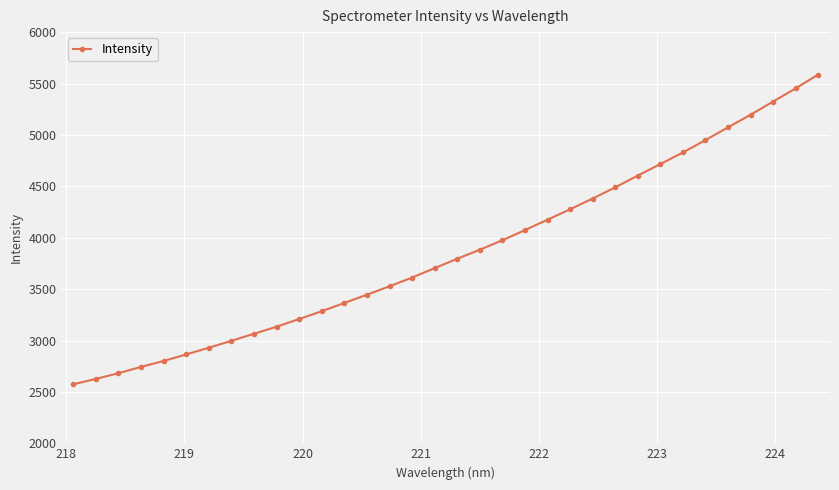

What is the minimum value shown in the chart?

2573.7